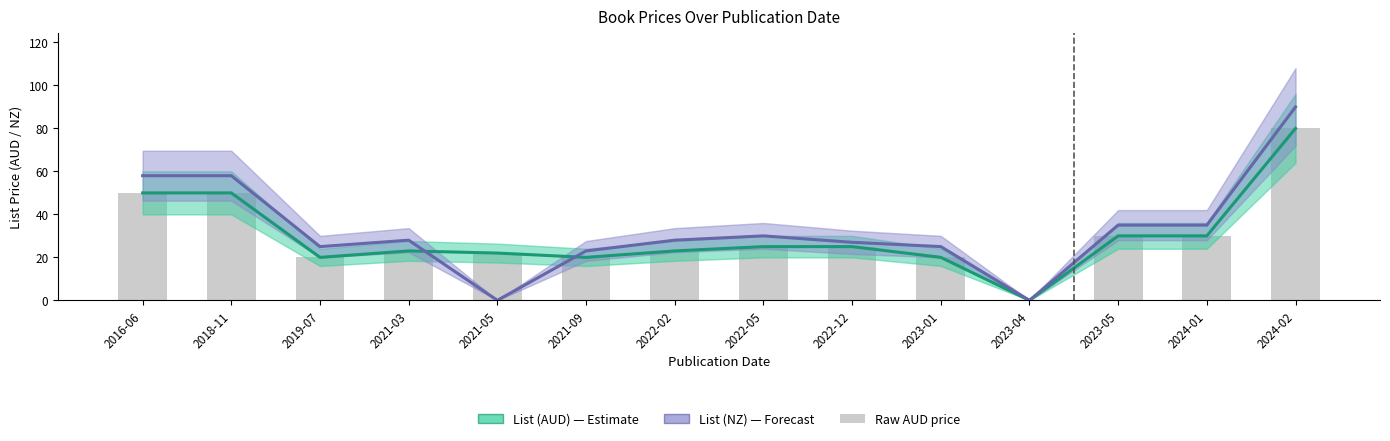

Is the value of List (NZ) at 2021-05 greater than the value of List (AUD) at 2023-05?

No